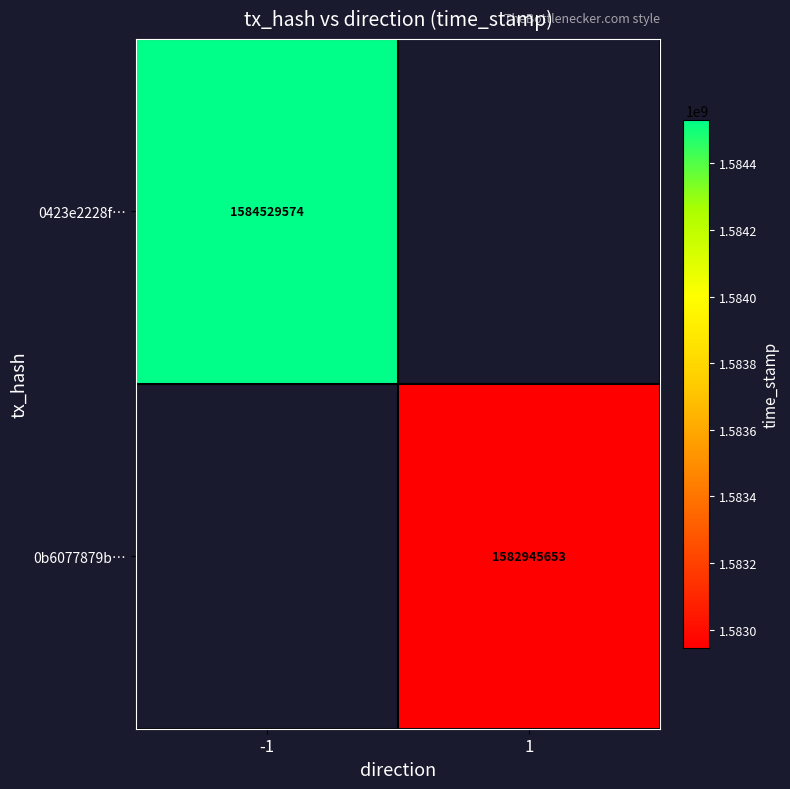

True or false: 0b6077879b… has a value of 1582945653 at 1.

True